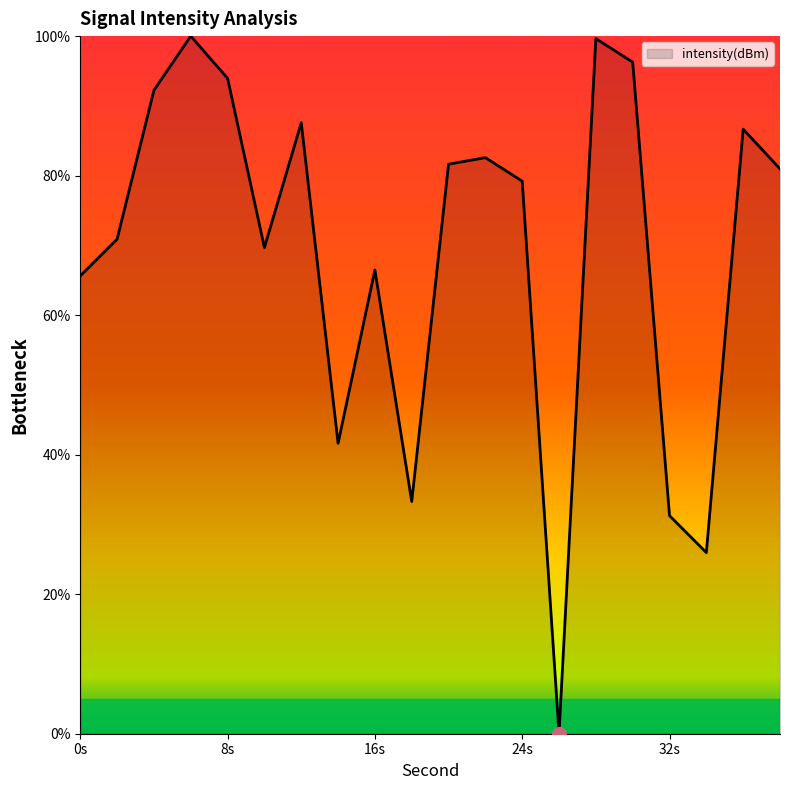

What is the maximum value shown in the chart?

100.0